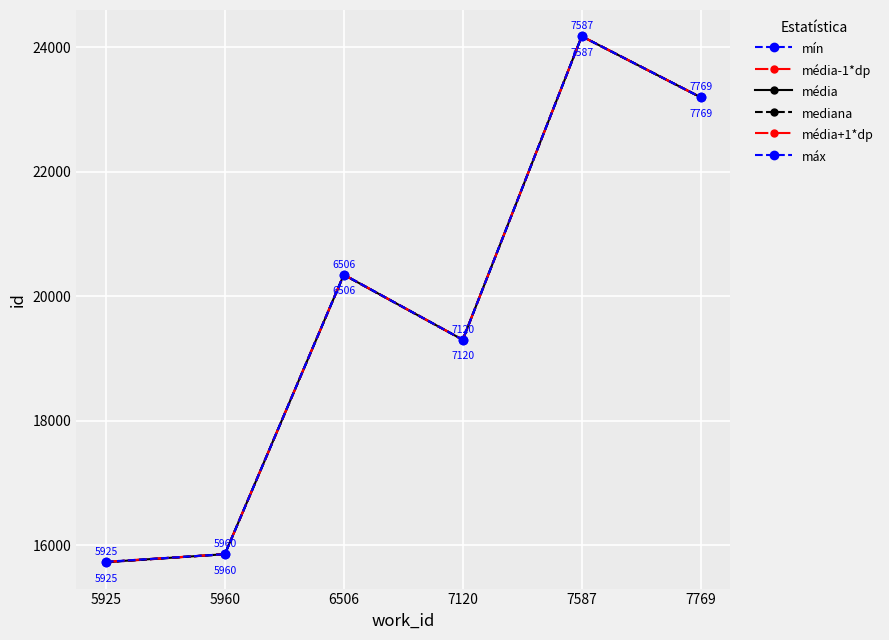

What is the sum of all média values?

118583.0